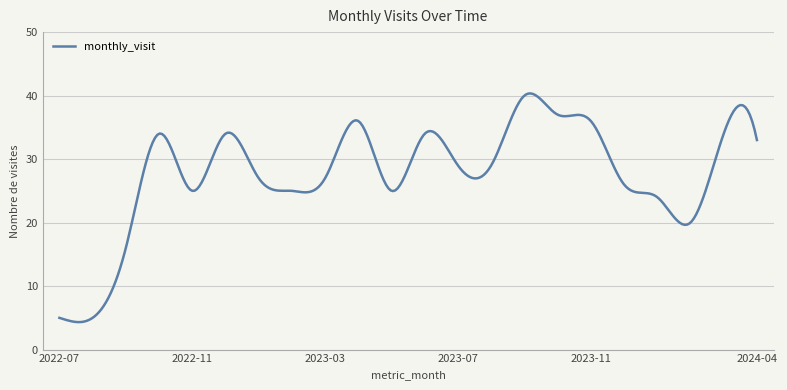

True or false: there are more than 1 points higher than both neighbors.

True